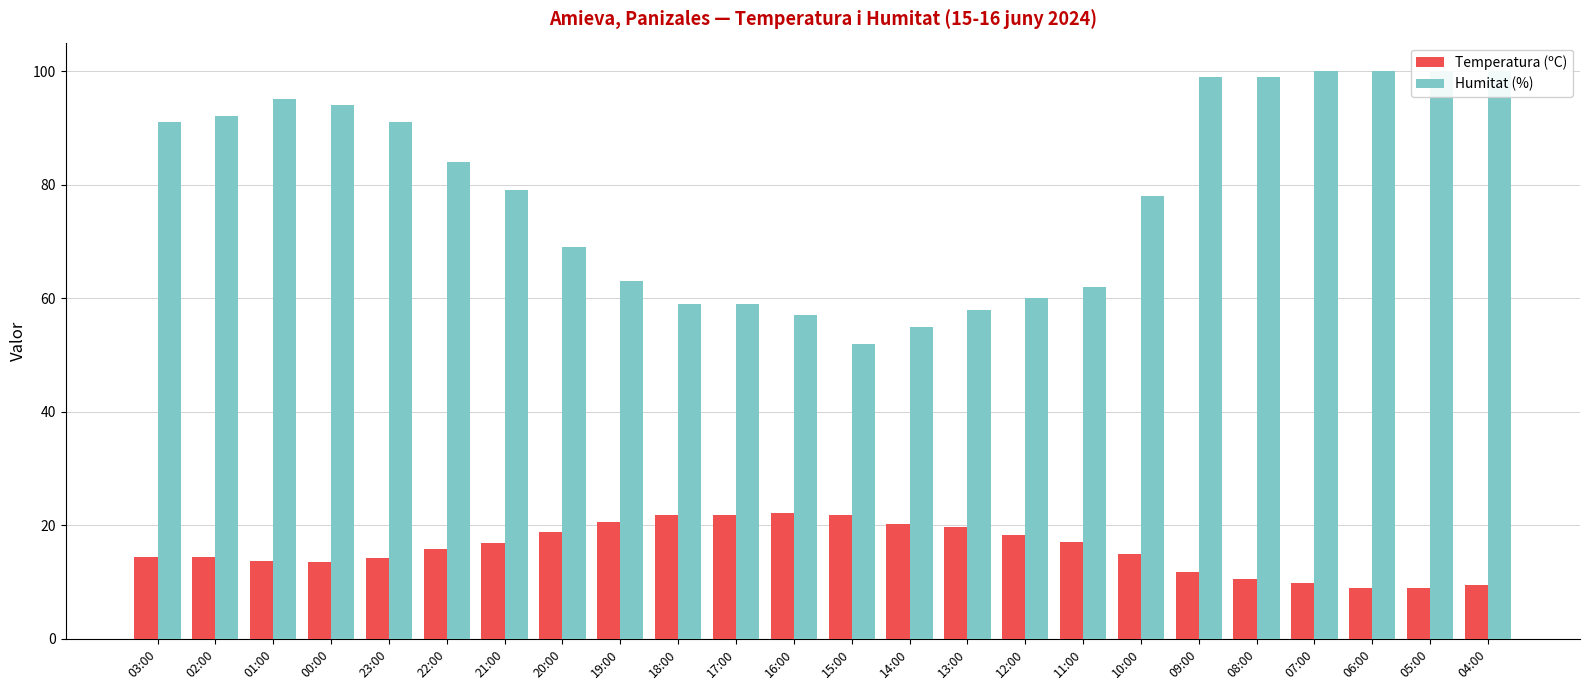

Reading left to right, list all the values displayed in this chart.

Temperatura (ºC): 14.5	14.4	13.7	13.6	14.3	15.8	16.8	18.9	20.6	21.9	21.8	22.1	21.9	20.3	19.7	18.3	17.1	14.9	11.8	10.5	9.9	9.0	8.9	9.5
Humitat (%): 91.0	92.0	95.0	94.0	91.0	84.0	79.0	69.0	63.0	59.0	59.0	57.0	52.0	55.0	58.0	60.0	62.0	78.0	99.0	99.0	100.0	100.0	100.0	100.0